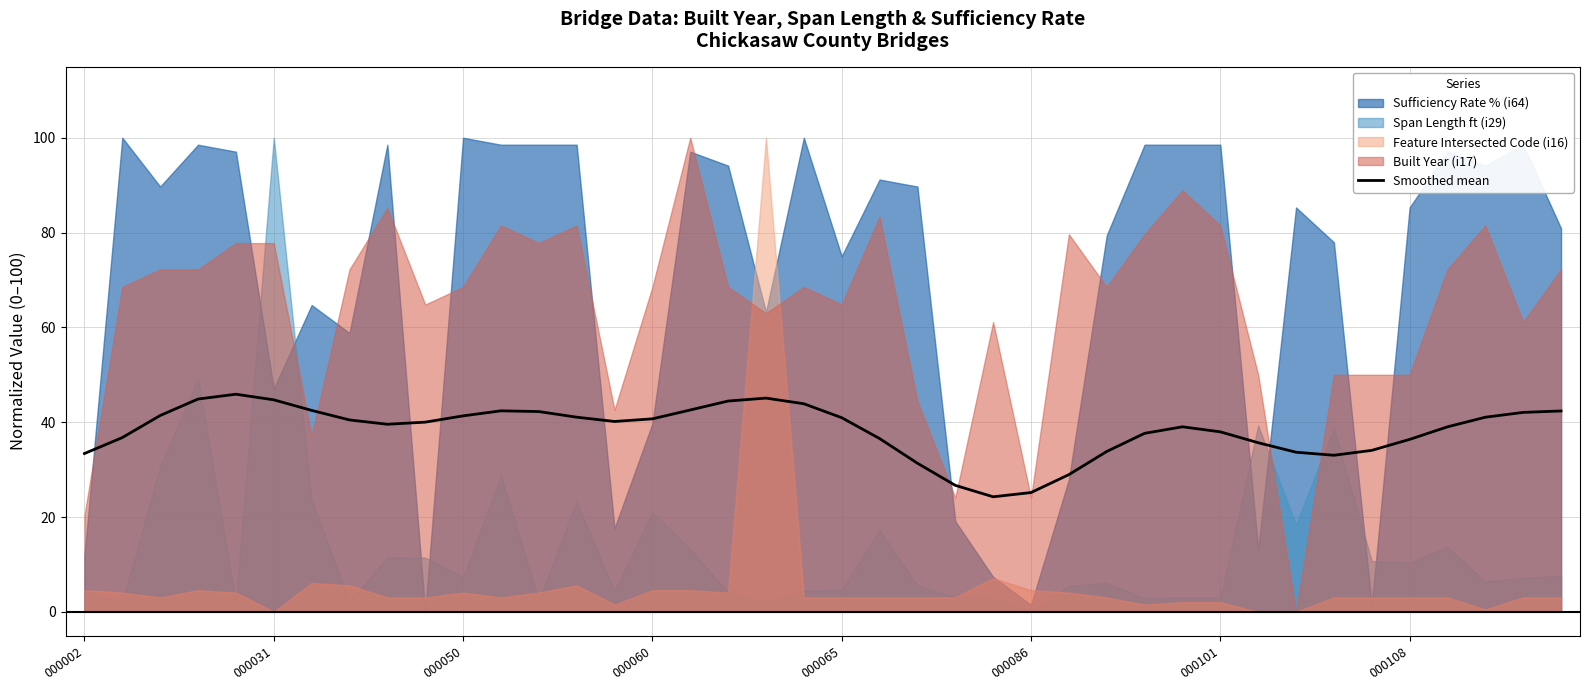

Is it true that Smoothed mean equals 42.6 at 000086?

False